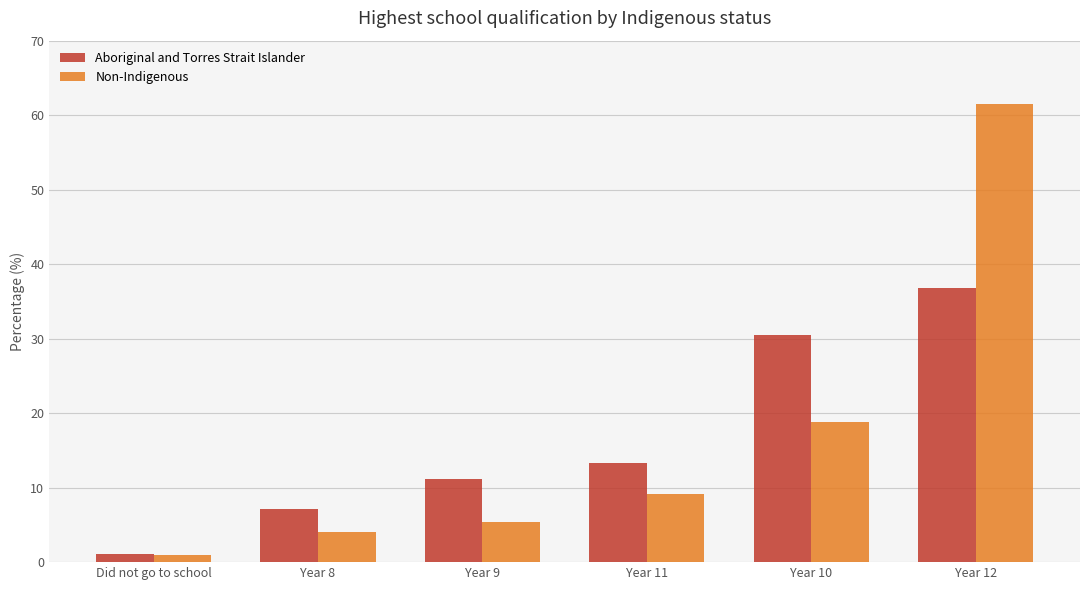

At which label does Aboriginal and Torres Strait Islander first exceed 13?

Year 11